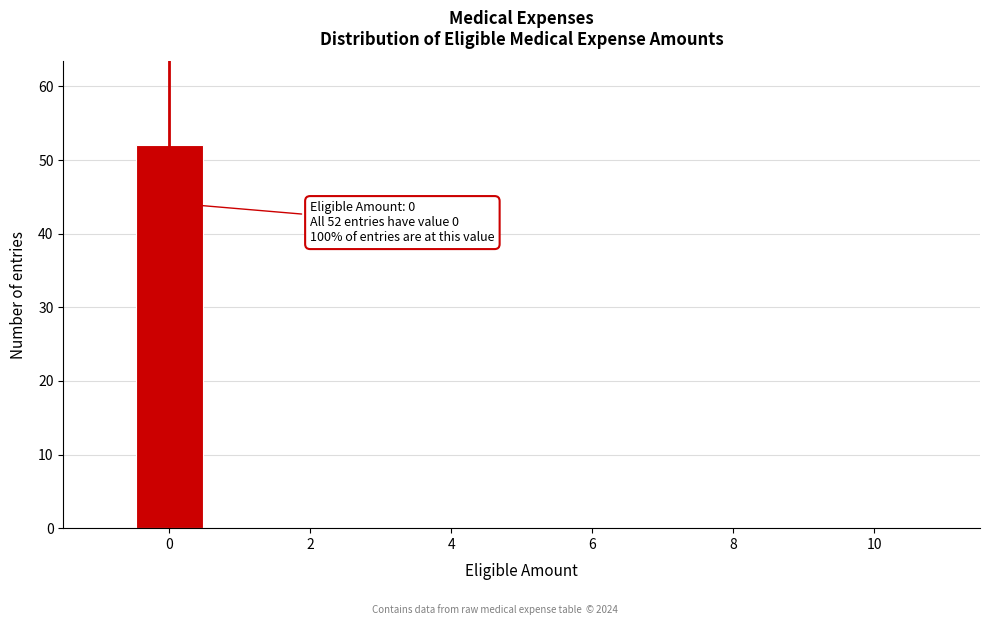

Which range on the x-axis has the tallest bar?

-0.5 to 0.5